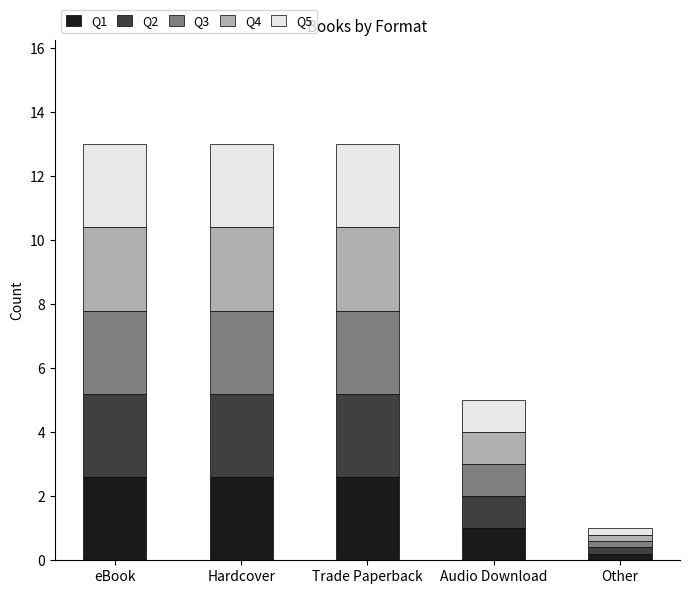

What is the total value across all series at Trade Paperback?

13.0